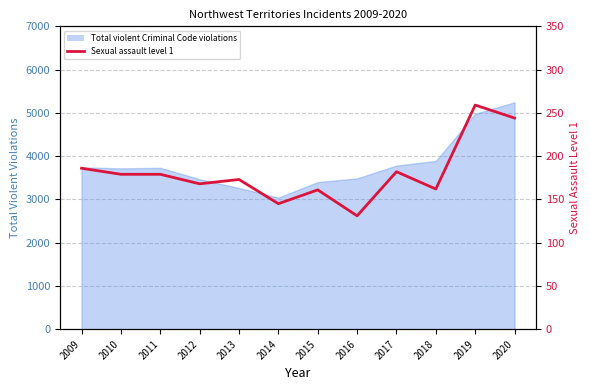

Which label corresponds to the largest value in the chart?

2019